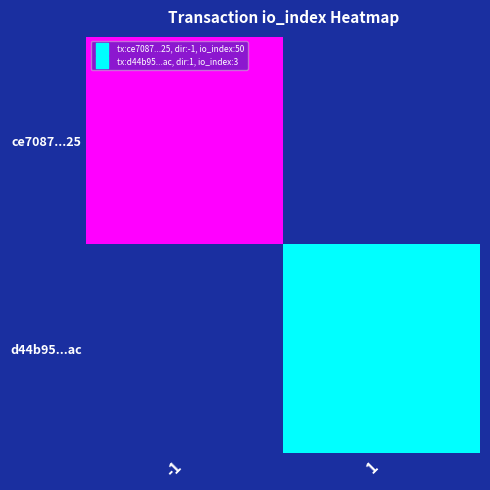

What is the maximum value shown in the chart?

50.0